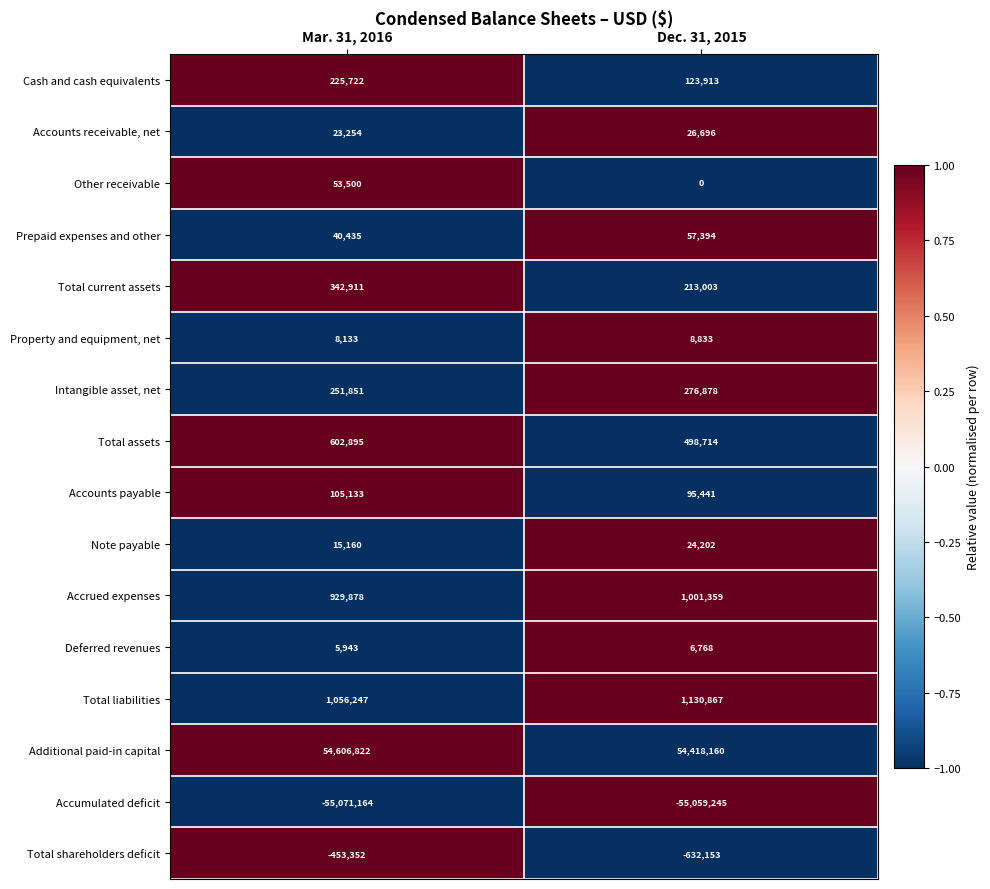

At which category is the sum across all series the highest?

Mar. 31, 2016